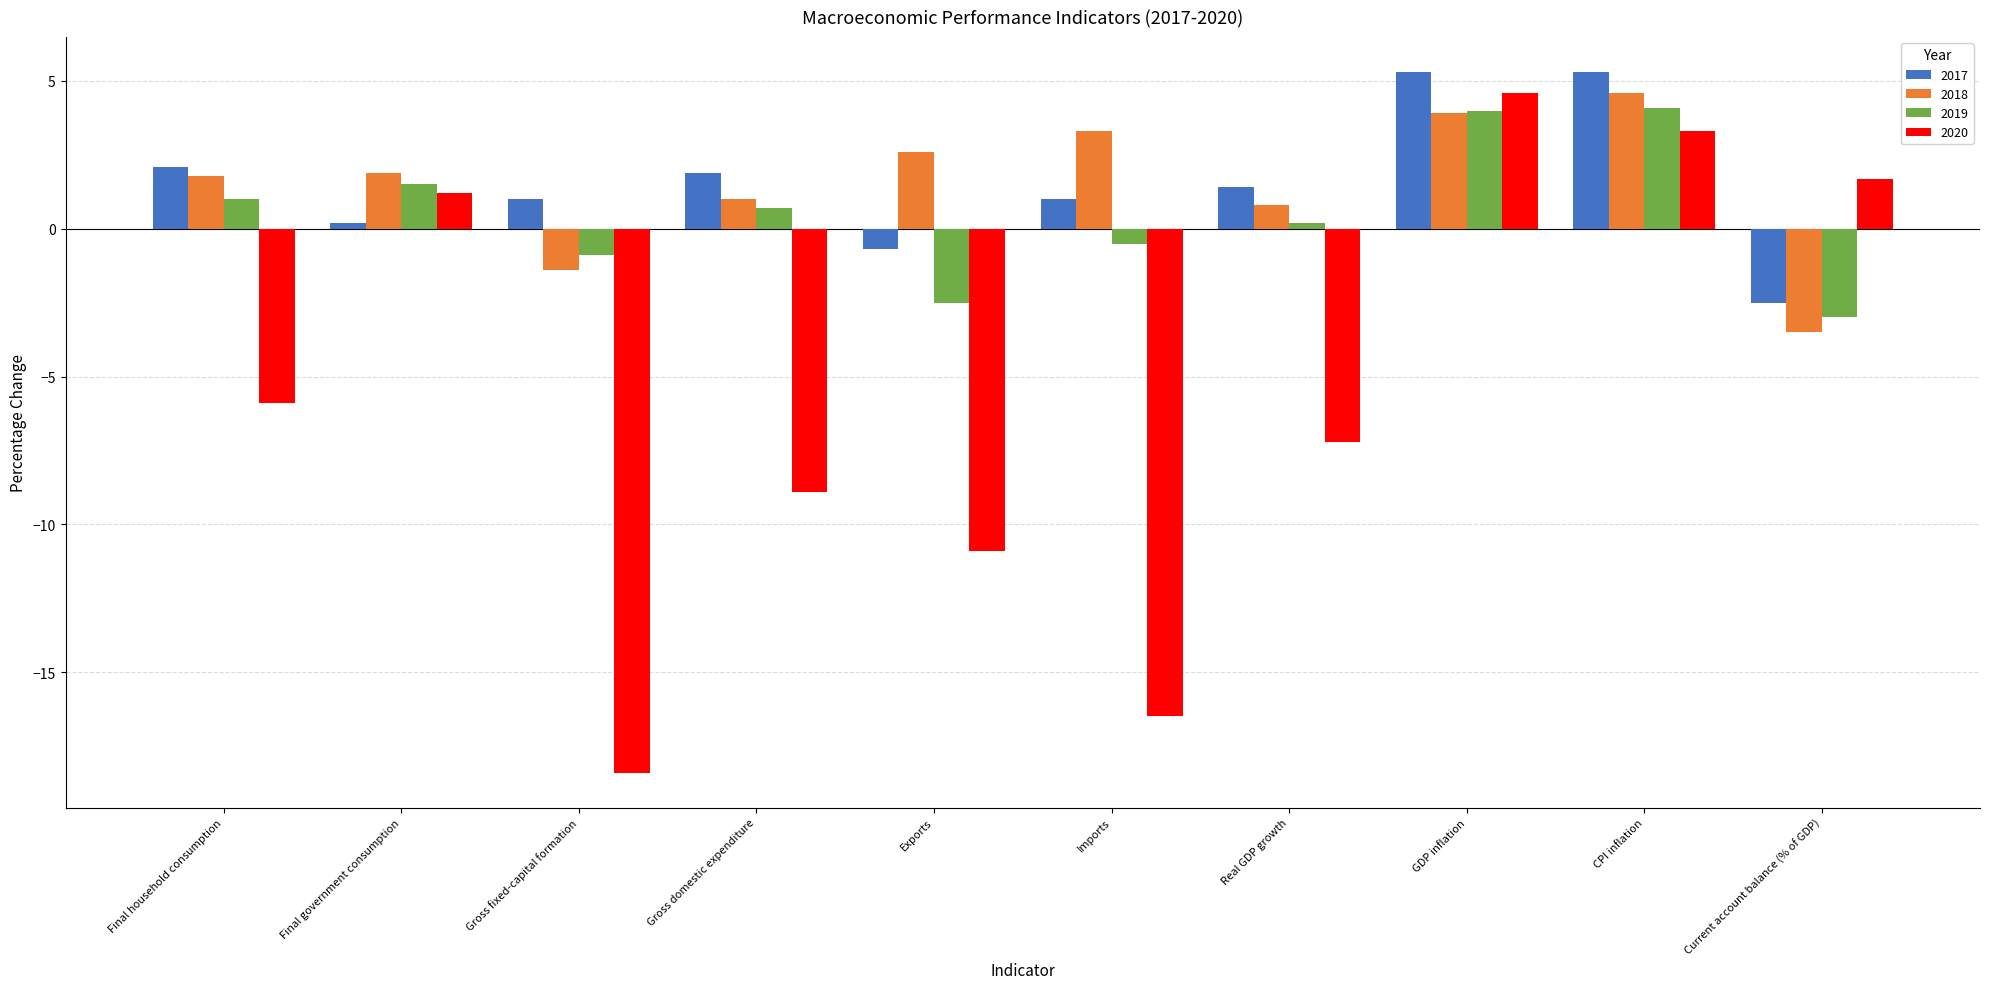

How many positive values does the 2019 series have?

6